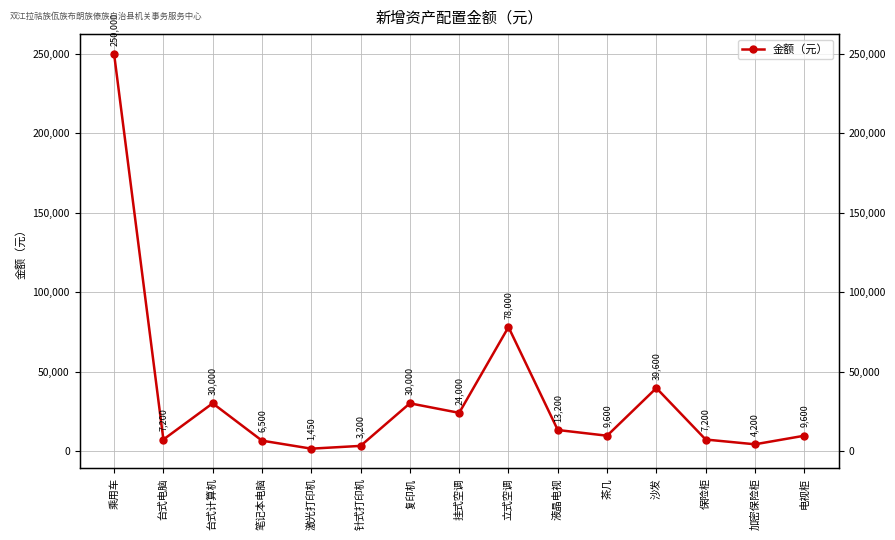

Between 液晶电视 and 笔记本电脑, which is larger?

液晶电视